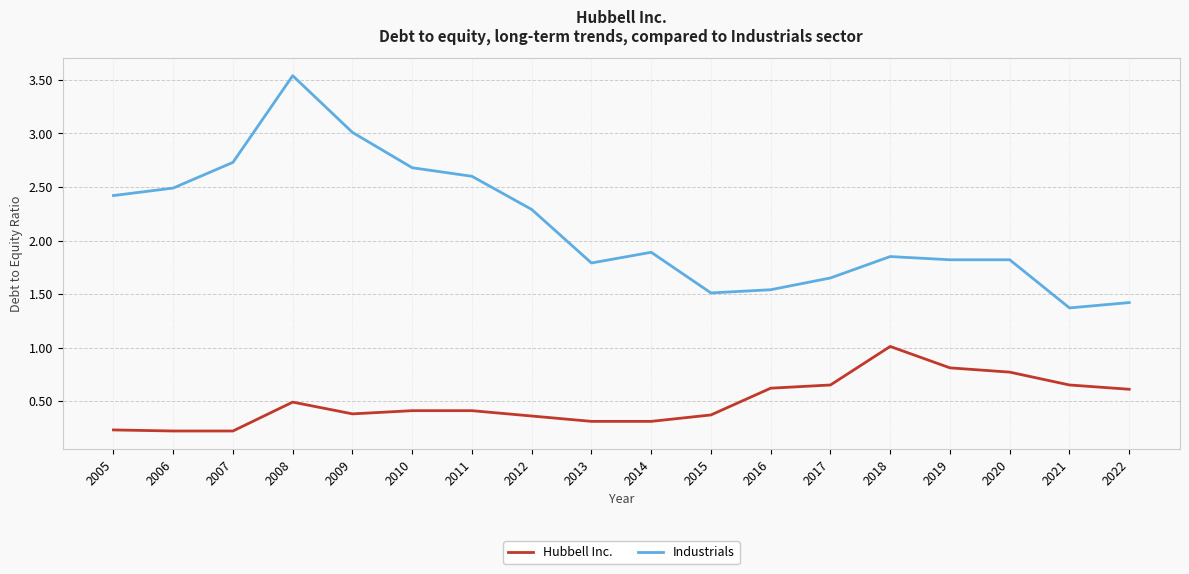

Is it true that Industrials equals 1.4 at 2022?

True